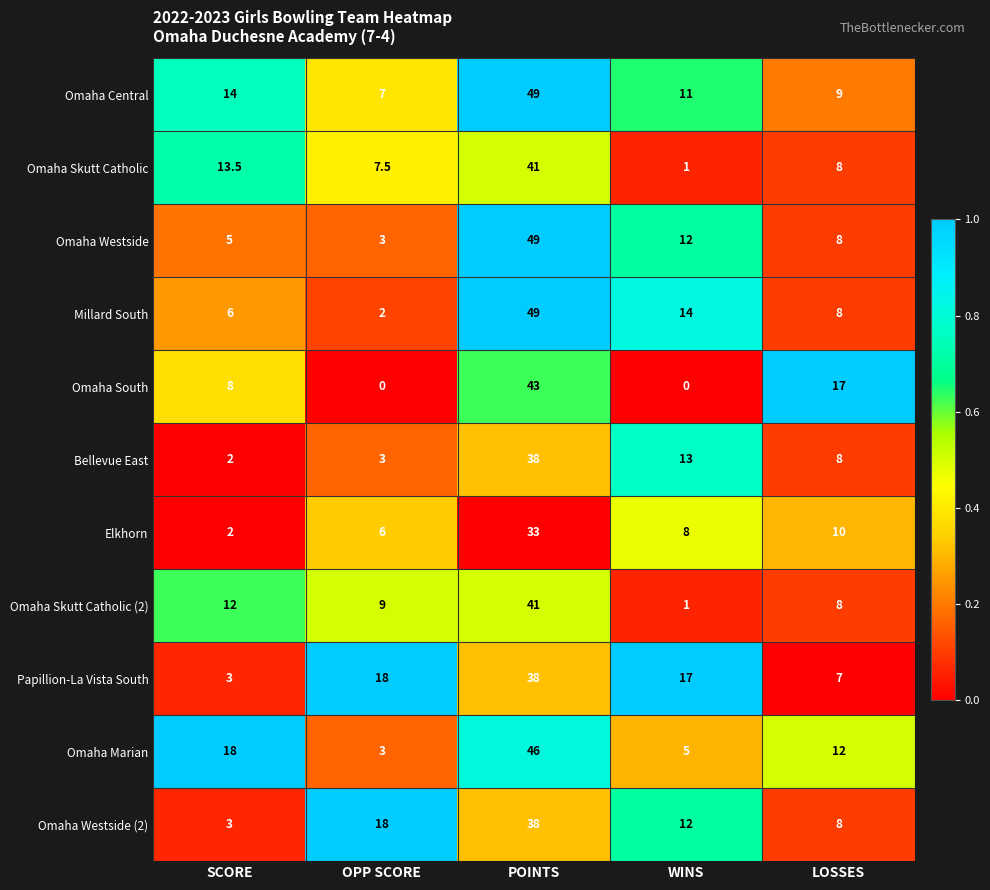

At how many categories does at least one series exceed 13?

5